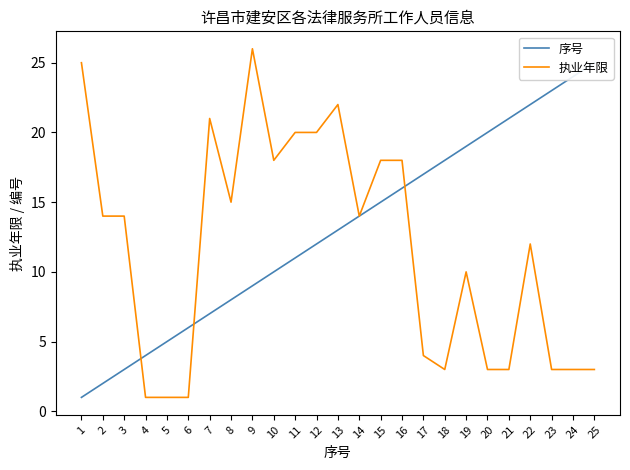

The value of 序号 at 2 is 3. True or false?

False